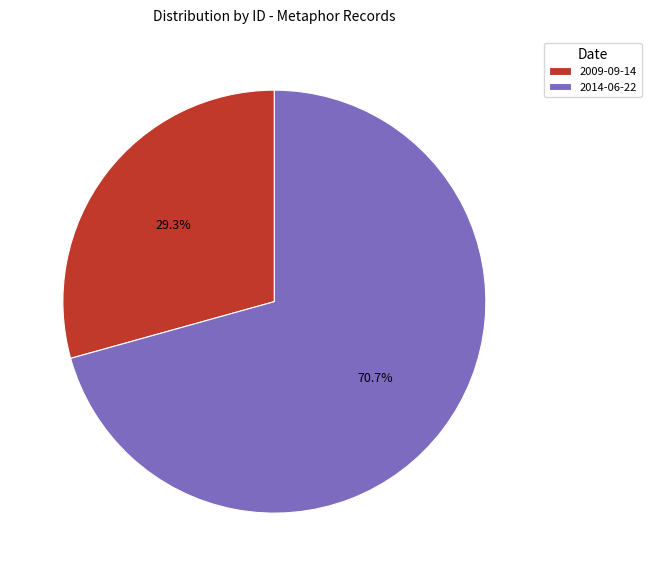

The 2009-09-14 slice represents 41% of the pie. True or false?

False